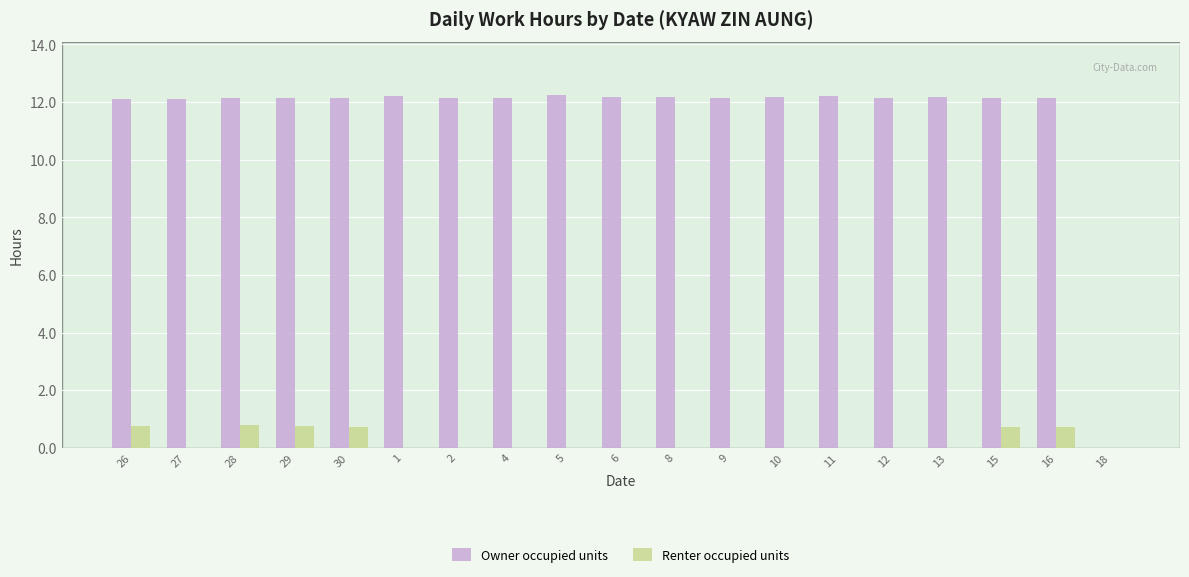

Is it true that Renter occupied units equals 0.3 at 16?

False